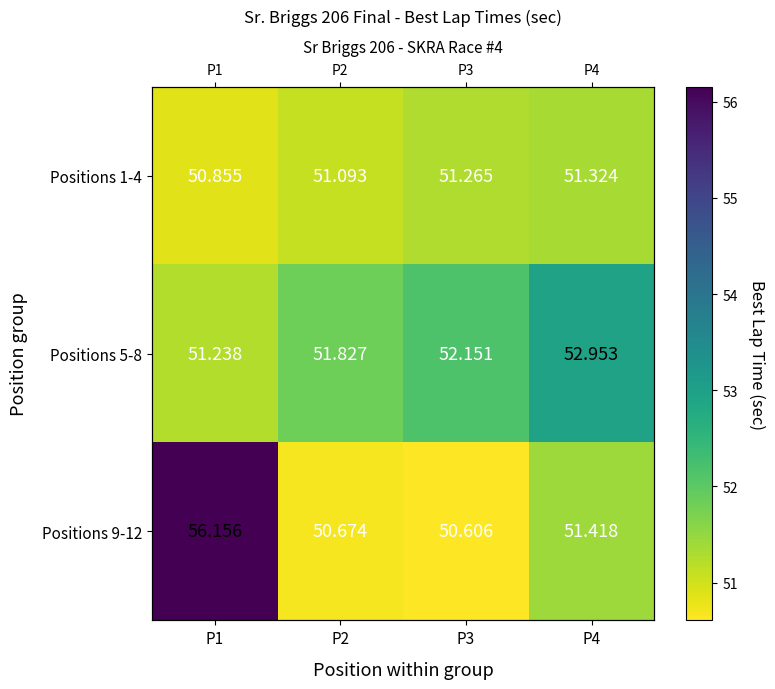

What is the difference between the highest and lowest values at P3?

1.5